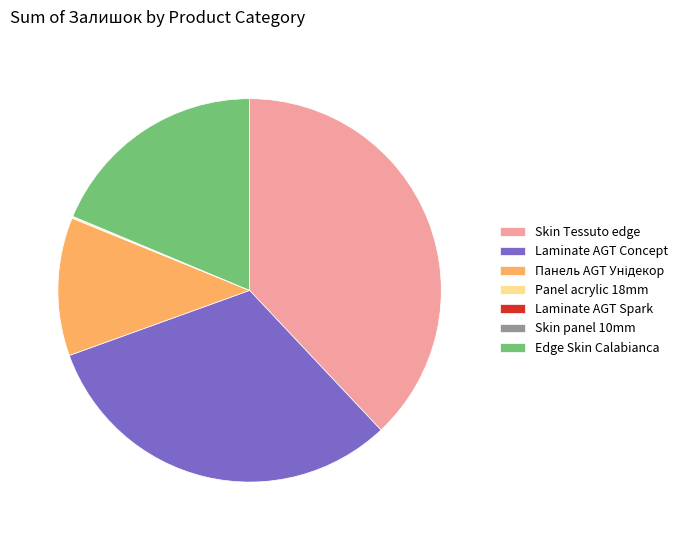

Which slice is the largest?

Skin Tessuto edge